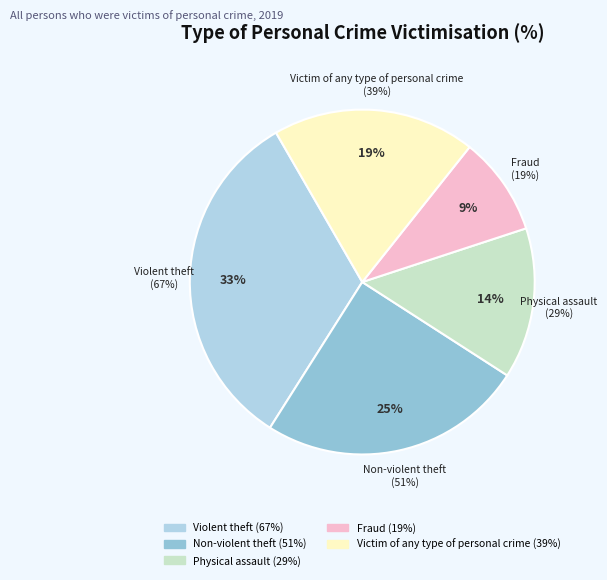

Which slice is the smallest?

Fraud